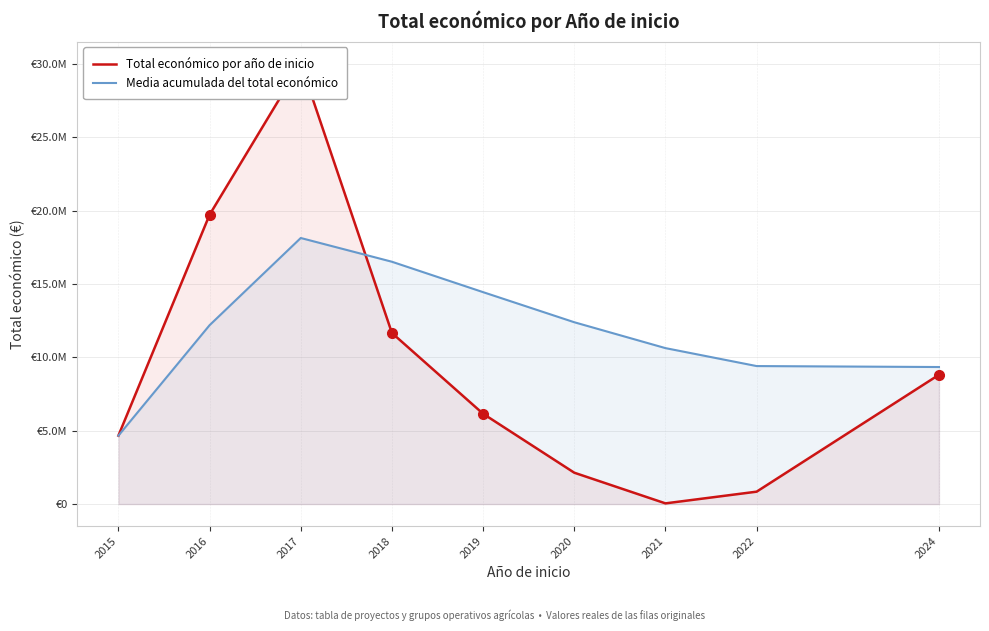

What is the minimum value shown in the chart?

45592.0